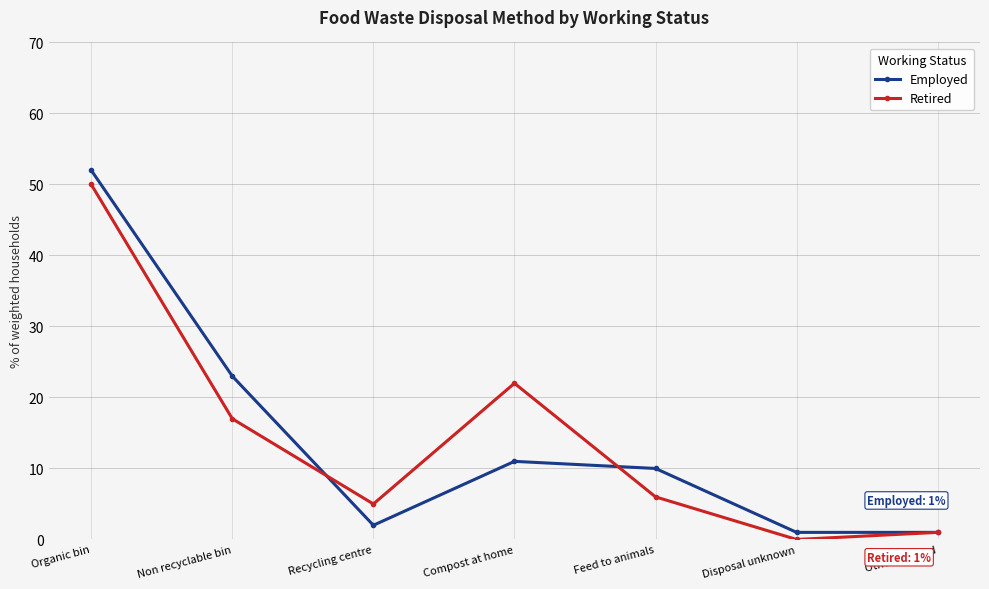

Rank the series at Non recyclable bin from lowest to highest value.

Retired, Employed